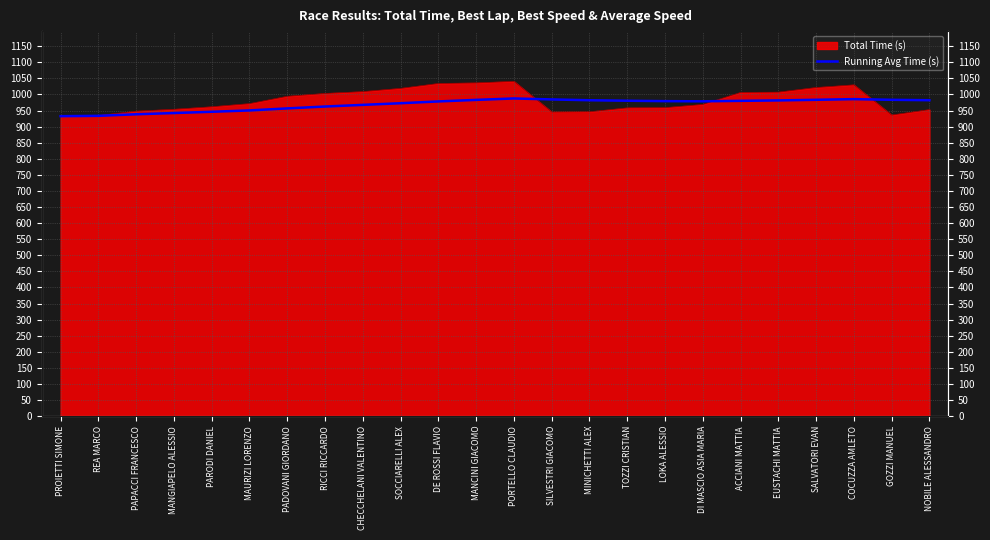

What is the label of the 16th point from the left?

TOZZI CRISTIAN